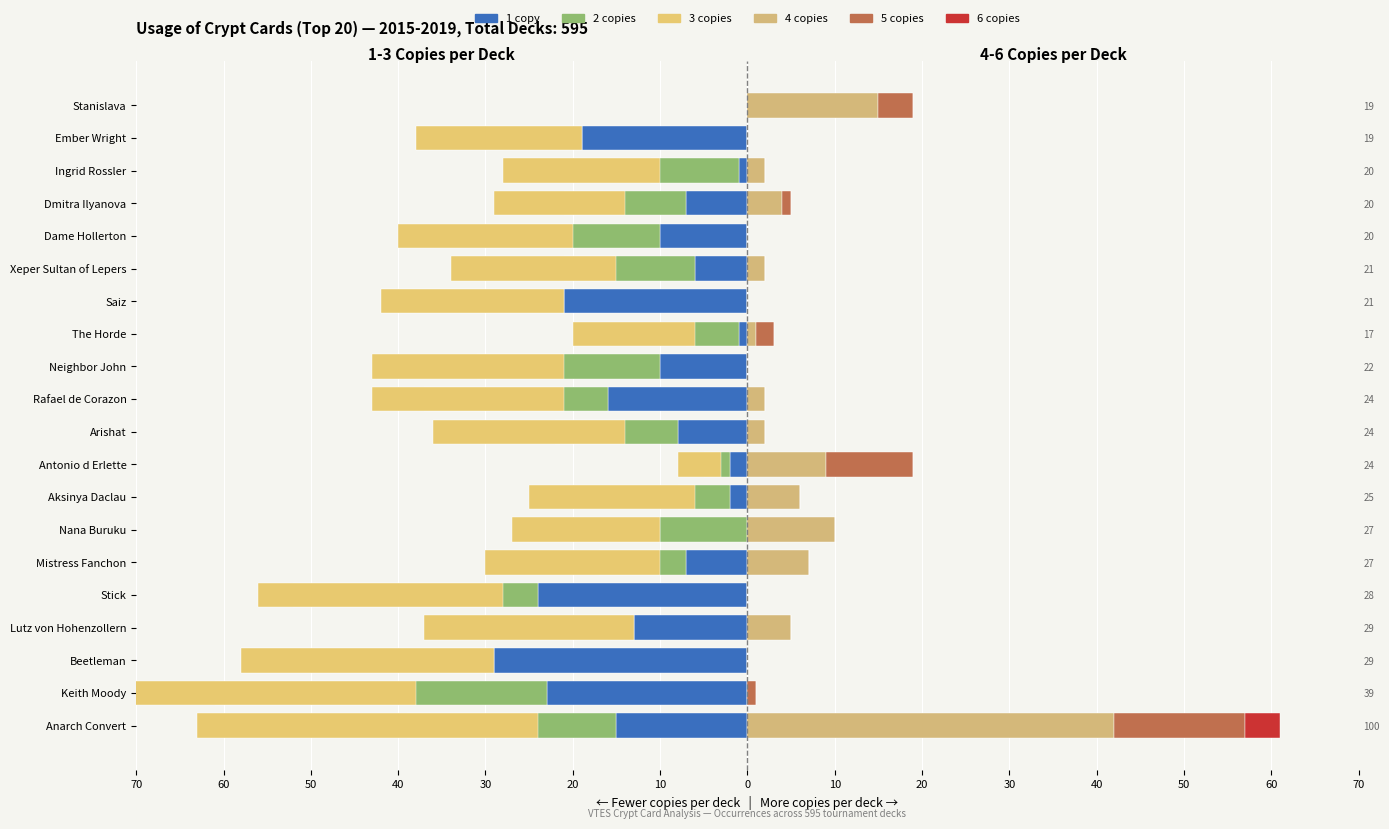

Which series changed the most between Anarch Convert and Keith Moody?

4 copies